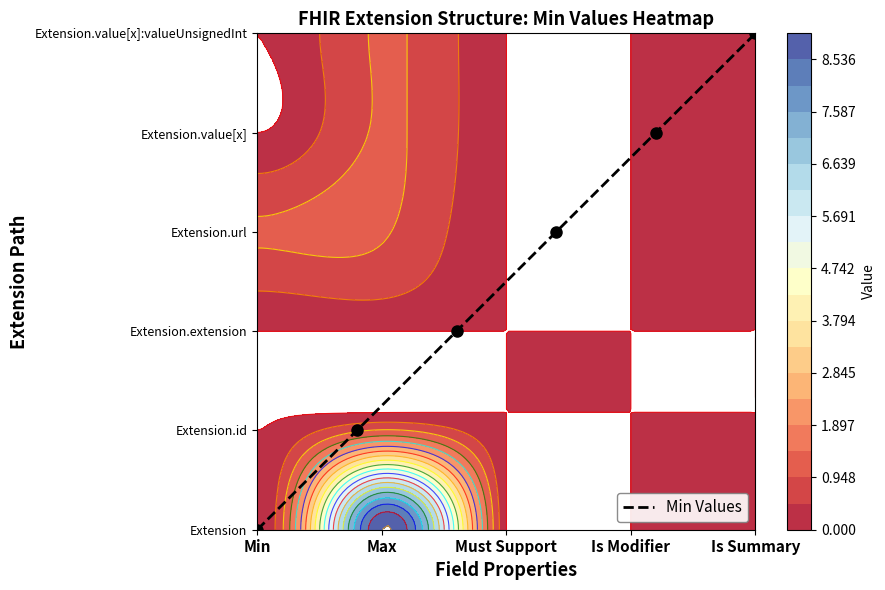

What is the difference between the second highest and second lowest values?

3